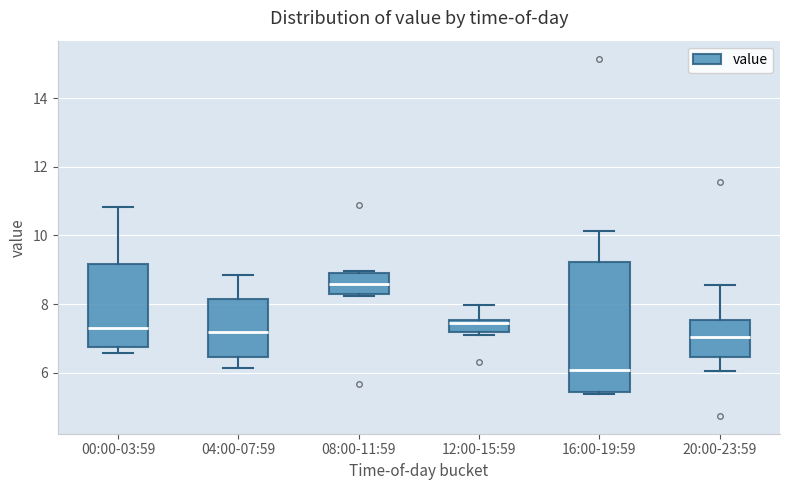

Which box's median line is the lowest?

16:00-19:59